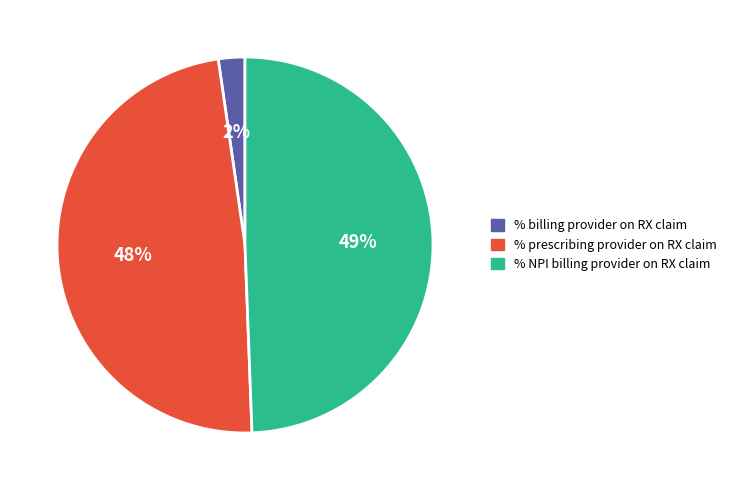

How many segments does this pie chart have?

3